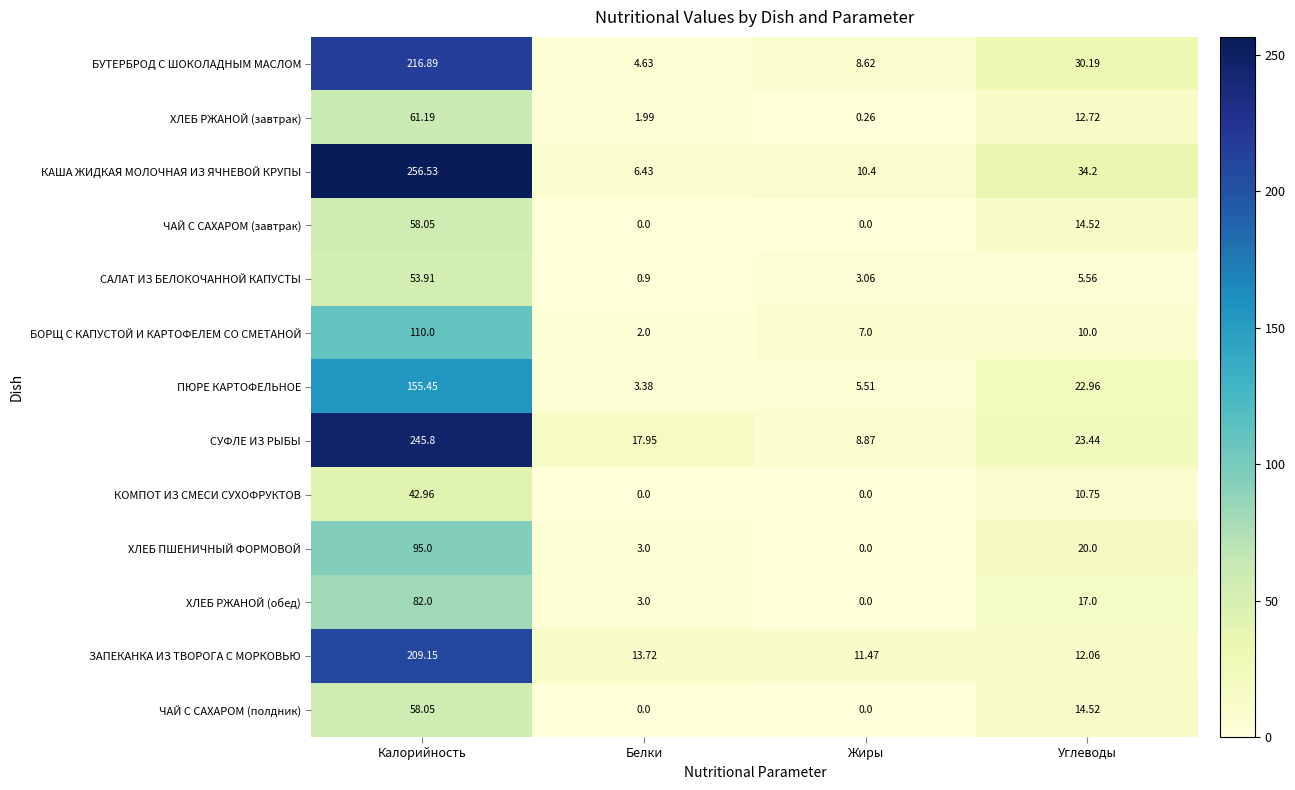

Count the number of categories in the chart.

4